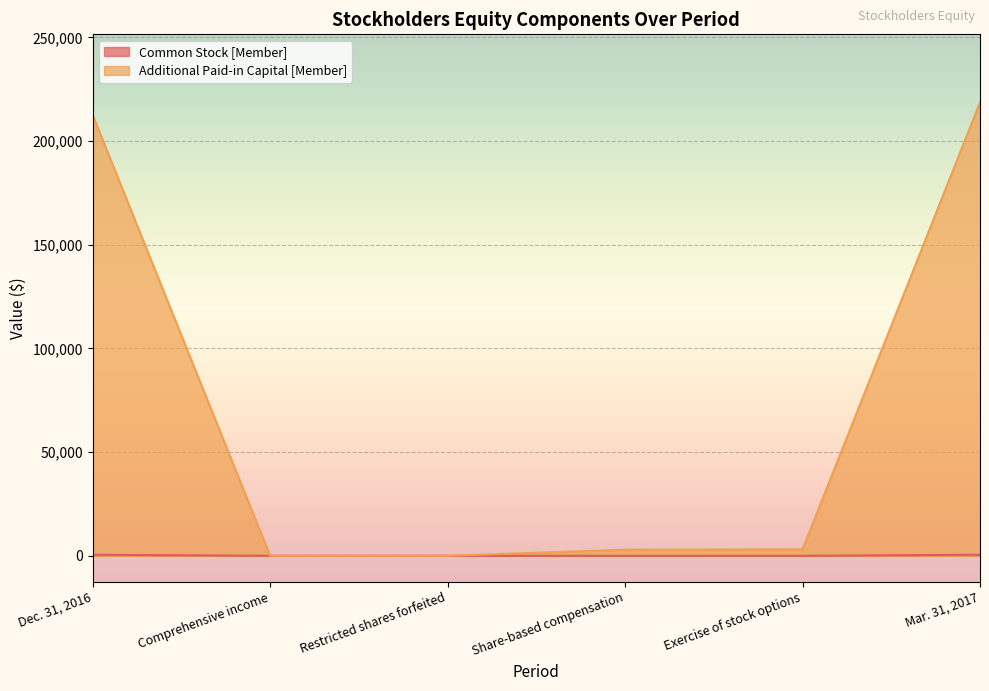

Is it true that Additional Paid-in Capital [Member] equals 2929 at Share-based compensation?

True